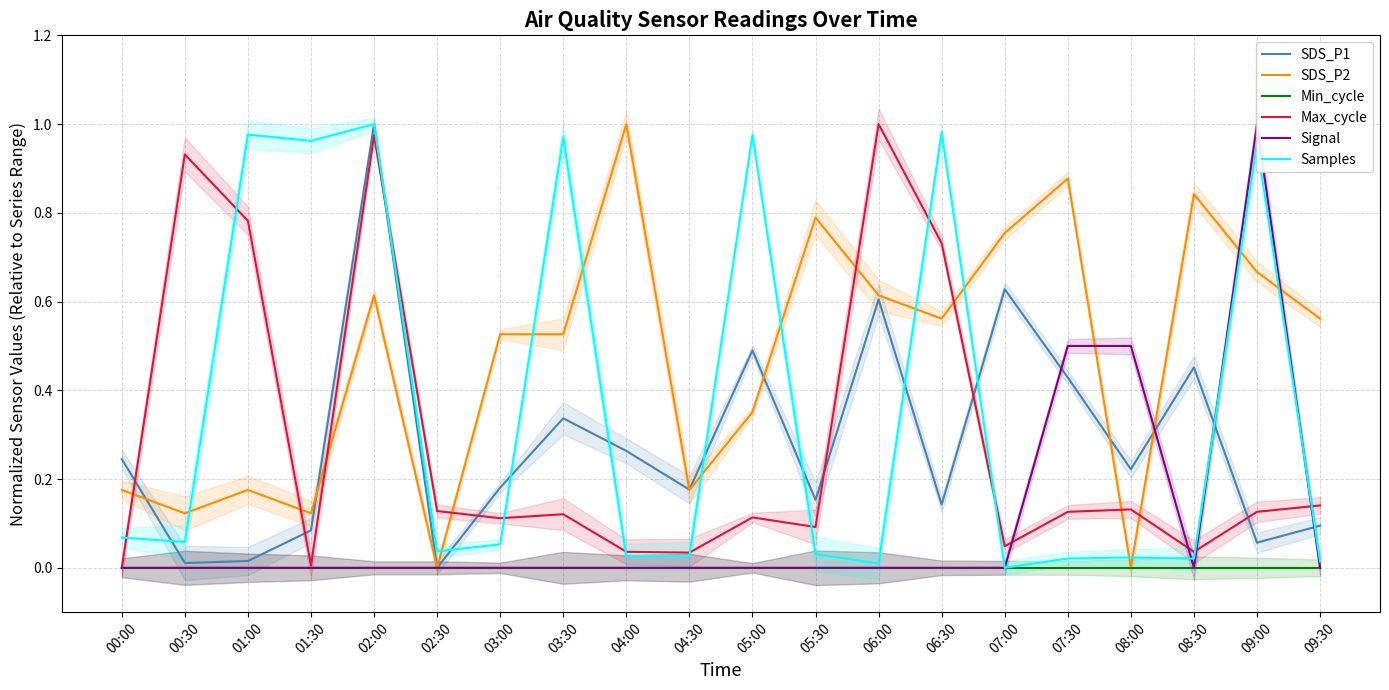

In Max_cycle, how many points are lower than both neighbors (excluding endpoints)?

6